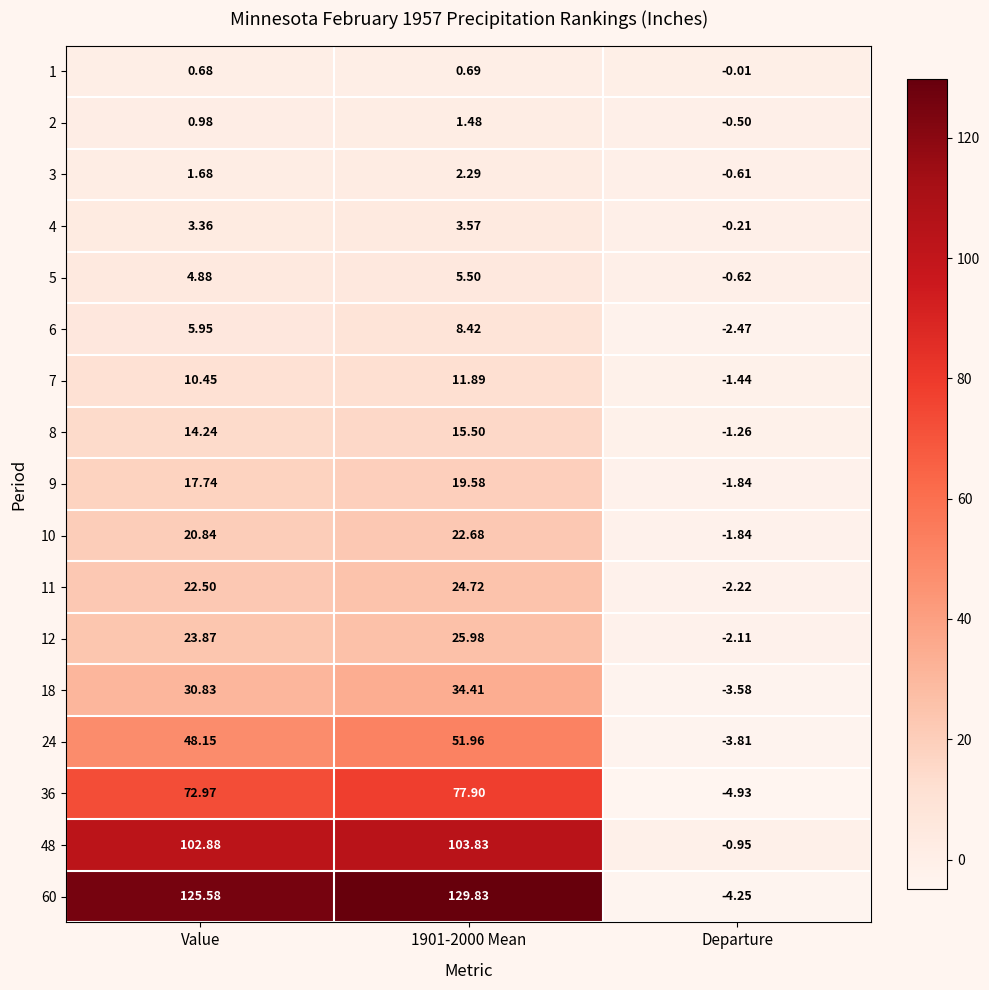

Which series has the largest total across all categories?

60